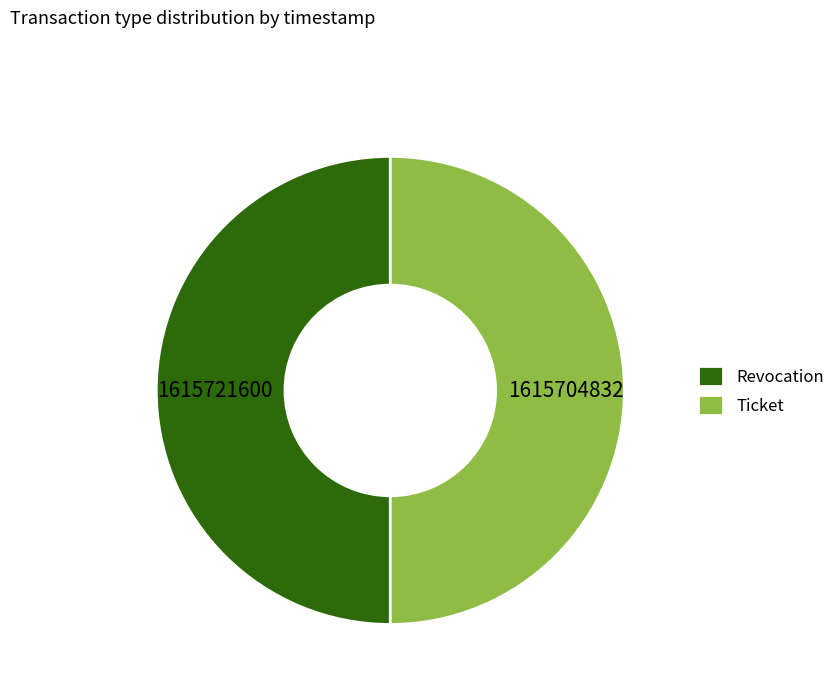

Do Ticket and Revocation together represent more than half of the pie?

Yes